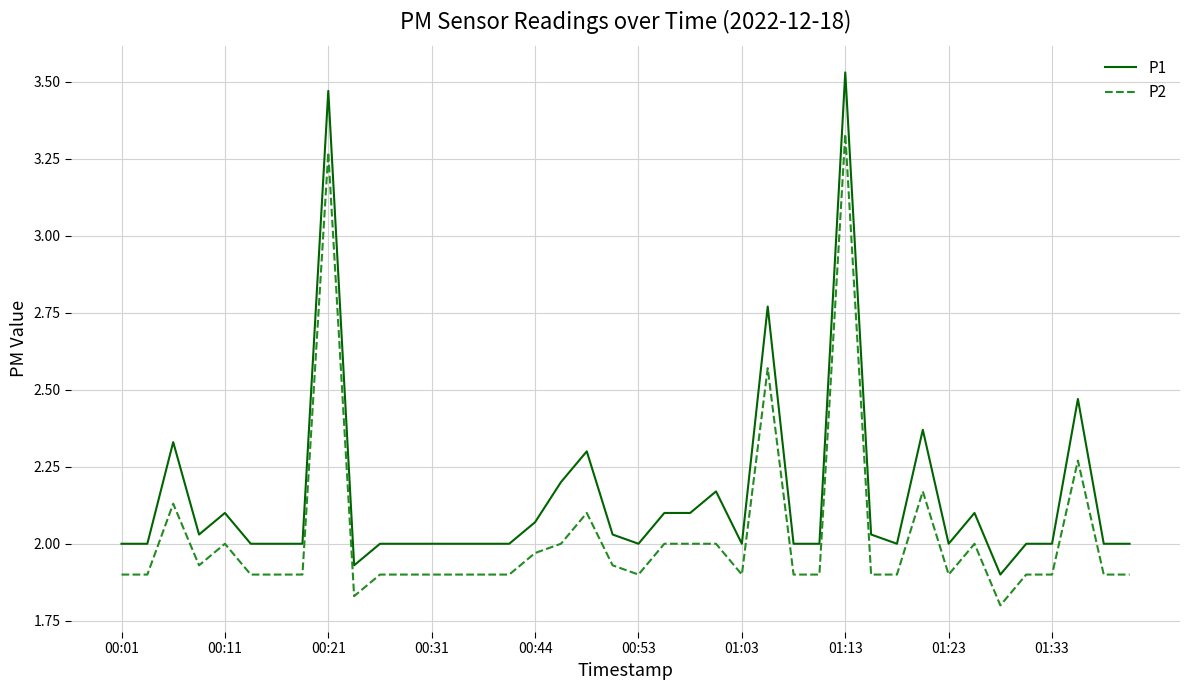

Which series has the largest range (max minus min)?

P1